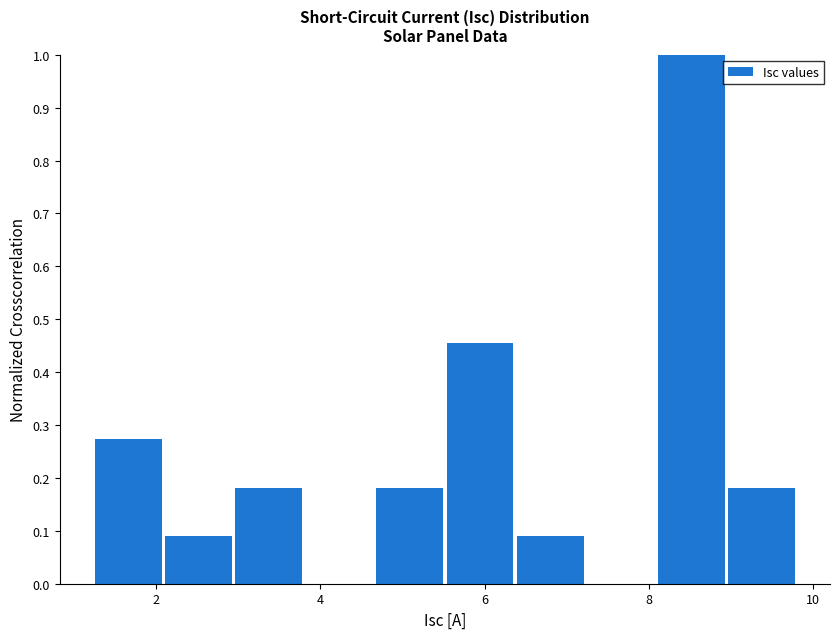

Over which range of the x-axis is the bar tallest?

8.0 to 9.0